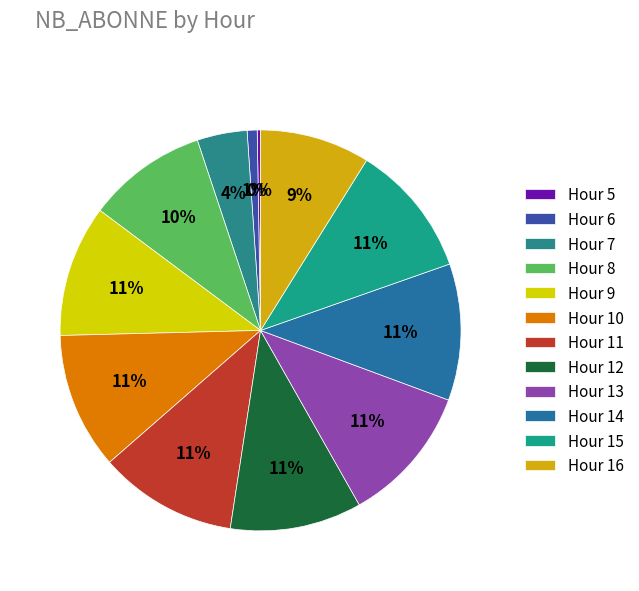

Which slice is the largest?

11